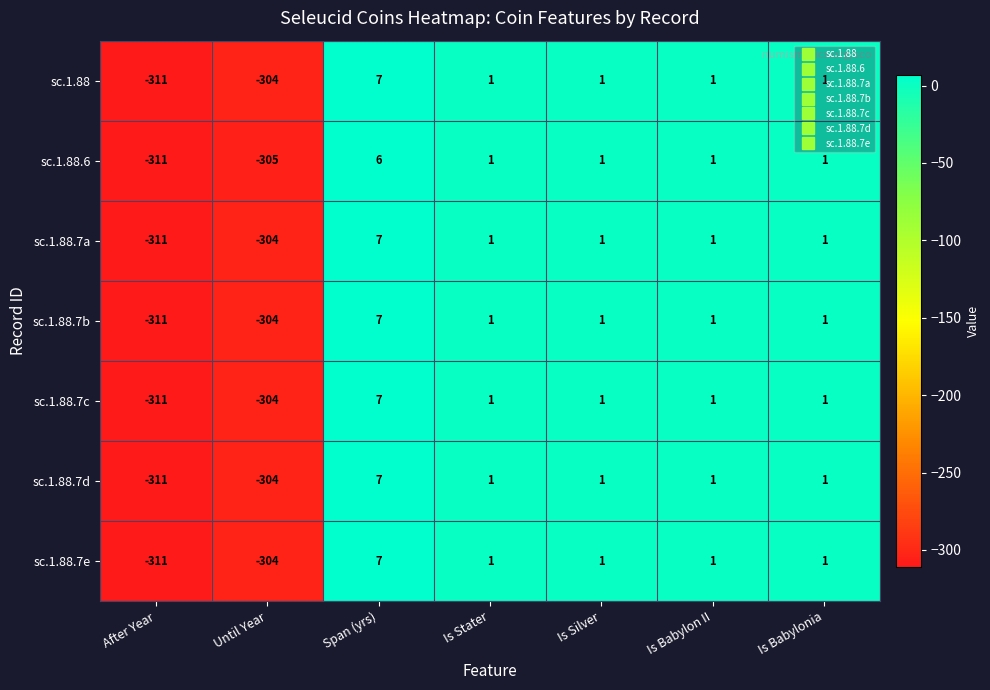

Is the value of sc.1.88.7c at After Year greater than the value of sc.1.88 at Until Year?

No